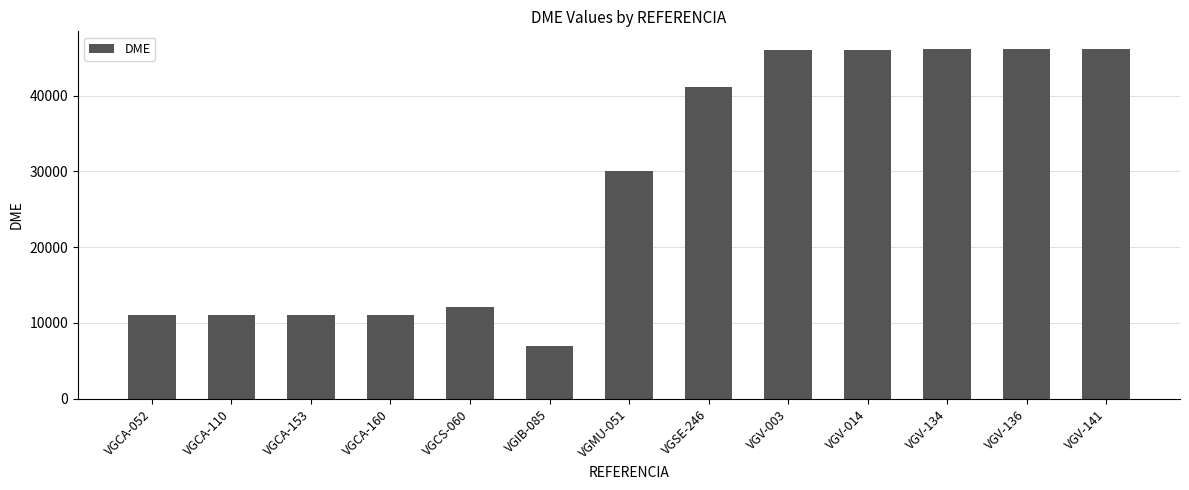

What is the change in value from VGCS-060 to VGV-134?

+34130